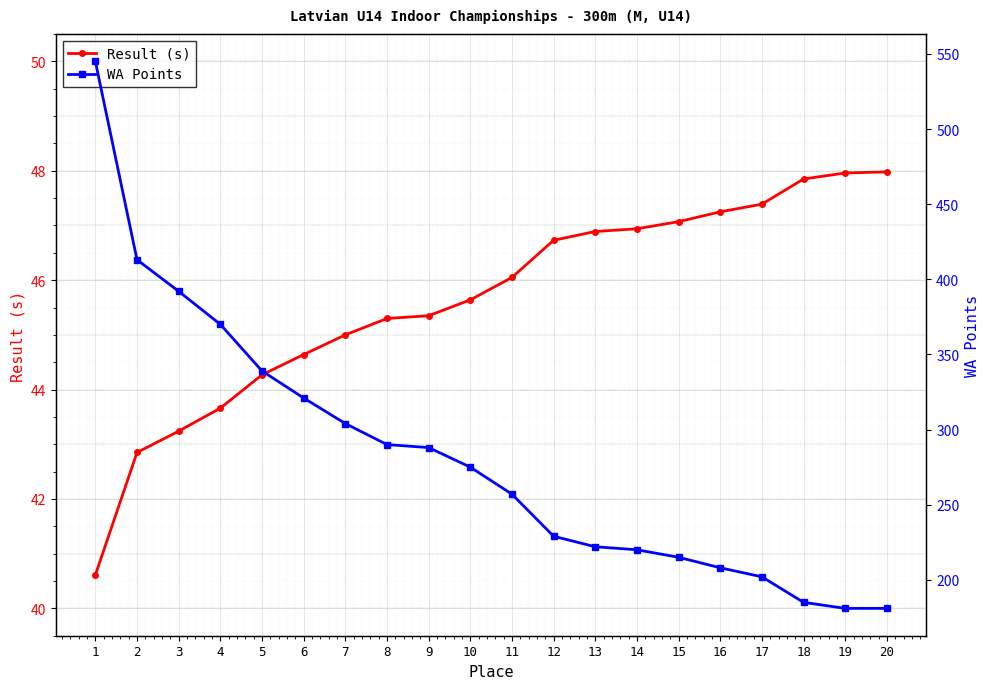

Is it true that Result (s) equals 66.3 at 1?

False